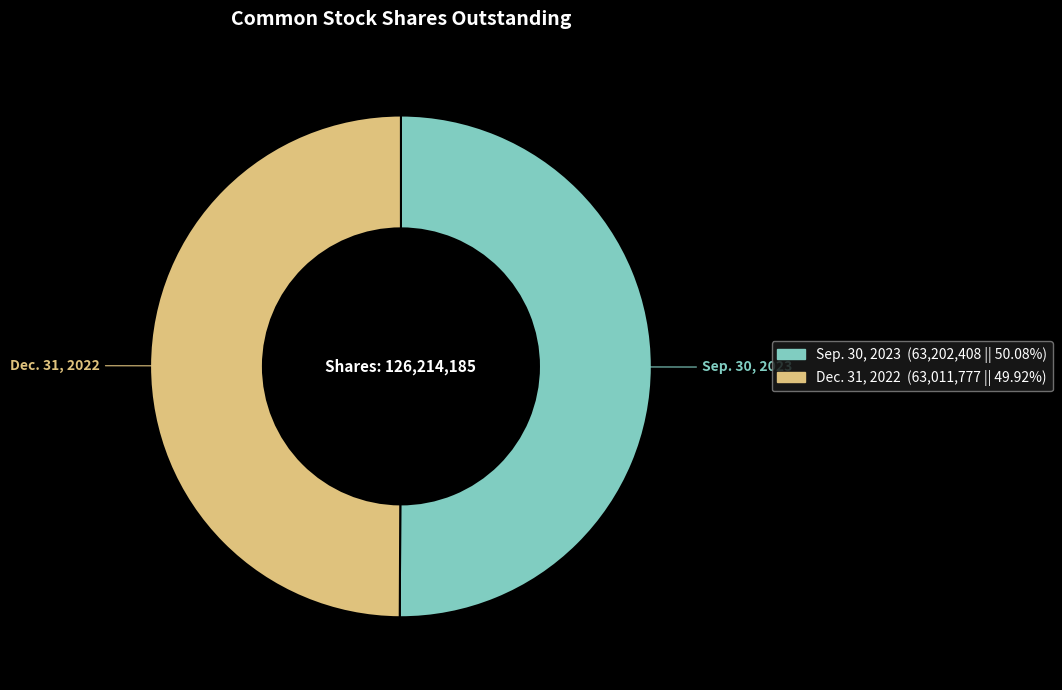

Is the sum of Sep. 30, 2023 and Dec. 31, 2022 greater than half?

Yes